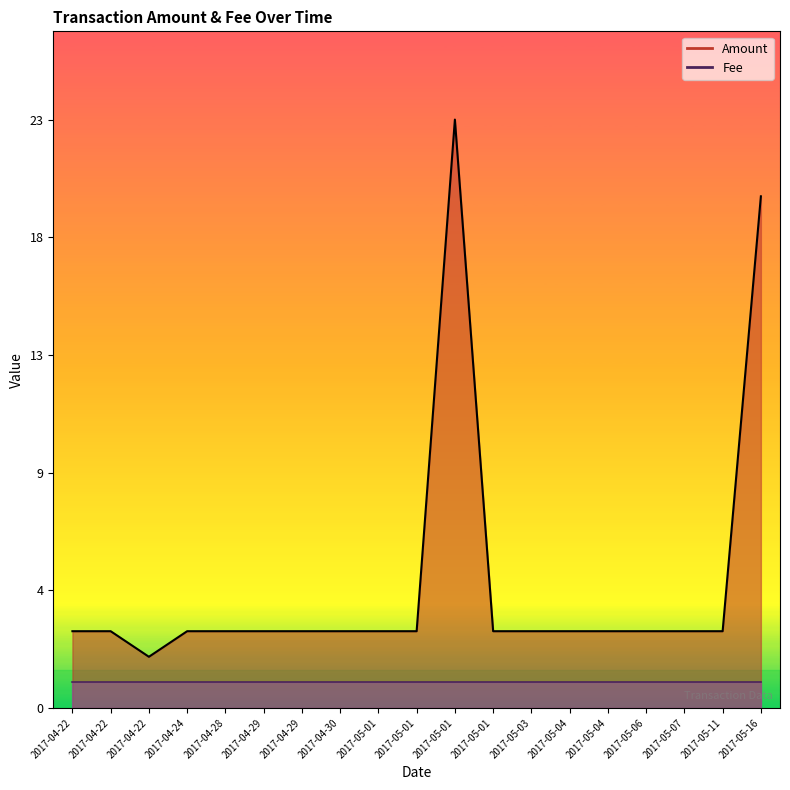

Which label corresponds to the largest value in the chart?

2017-05-01